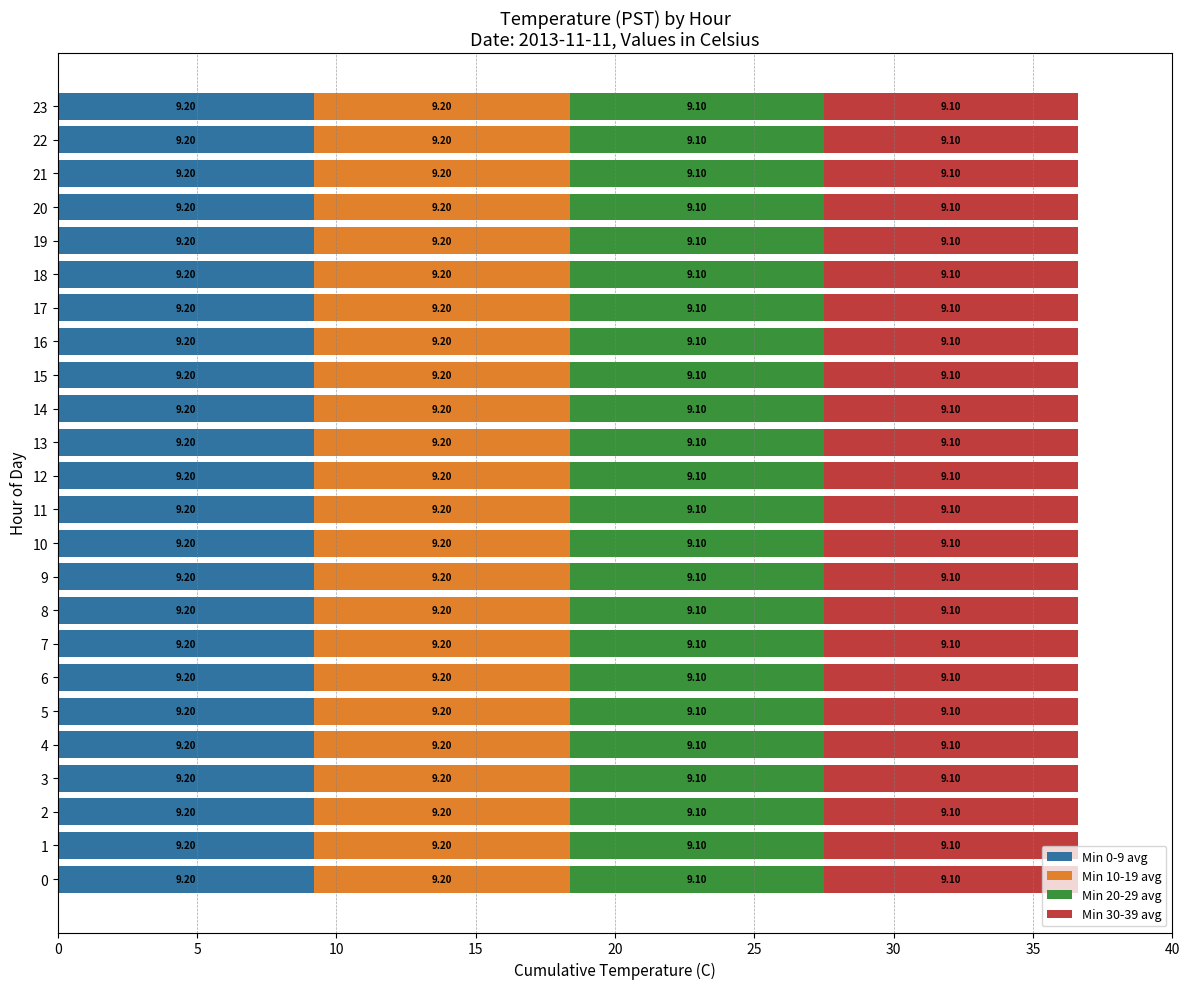

What is the total value across all series at 1?

36.6